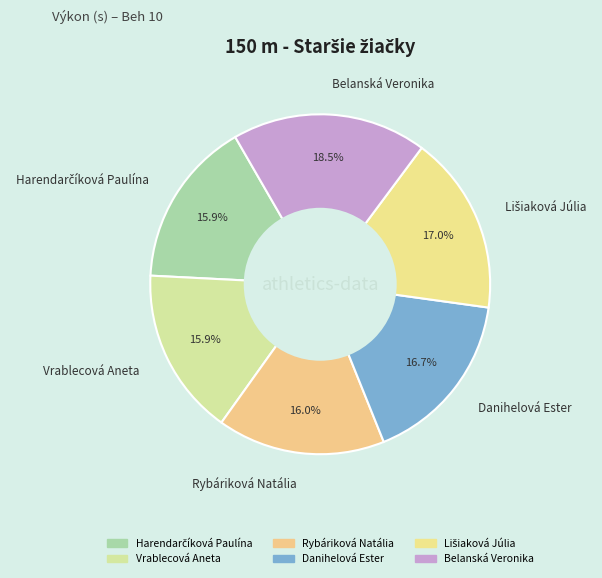

To the nearest percent, what is the difference between the largest and smallest slice percentages?

3%